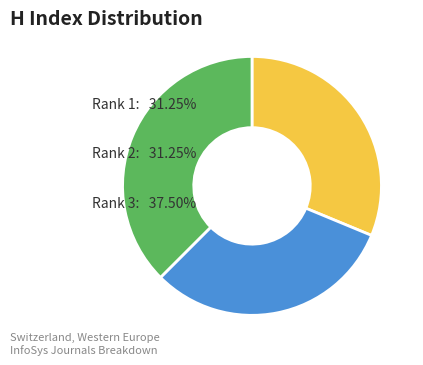

How many slices are in this pie chart?

3